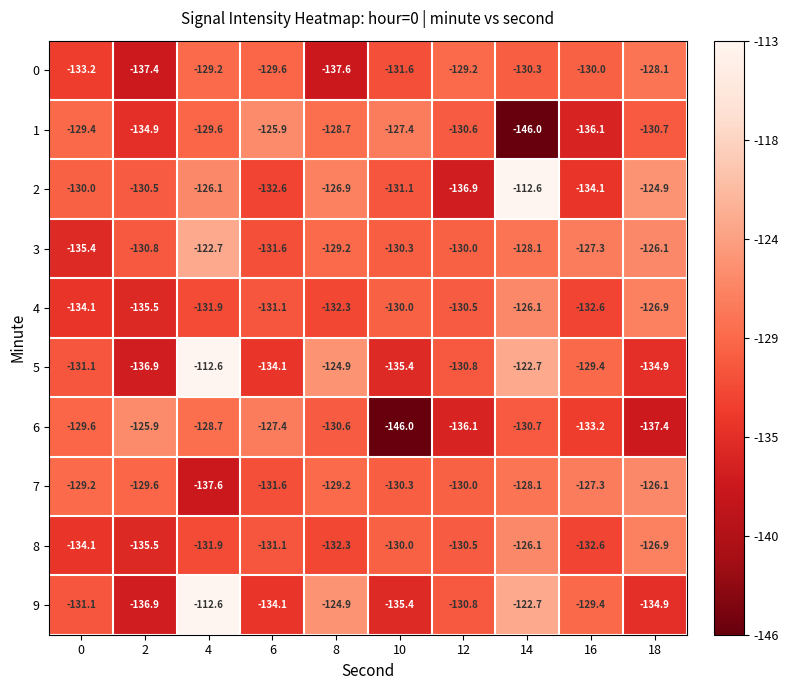

What is the approximate value of 3 at 12?

-130.0